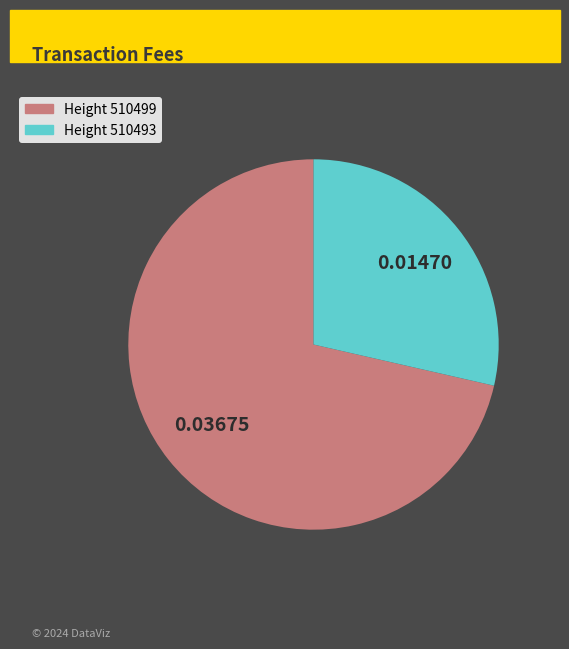

Is there any slice that represents more than half of the pie?

Yes